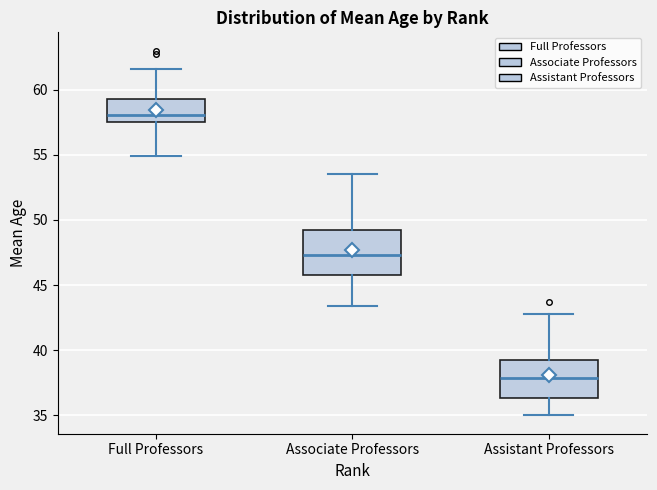

Reading left to right, read every box against the y-axis: the position of its median line, the range the box covers, and the ends of its whiskers. The values are not printed on the chart, so give them approximately, as read against the axis.

Full Professors: median 58.0, box 57.5 to 59.5, whiskers 55.0 to 61.5
Associate Professors: median 47.5, box 46.0 to 49.0, whiskers 43.5 to 53.5
Assistant Professors: median 38.0, box 36.5 to 39.0, whiskers 35.0 to 43.0